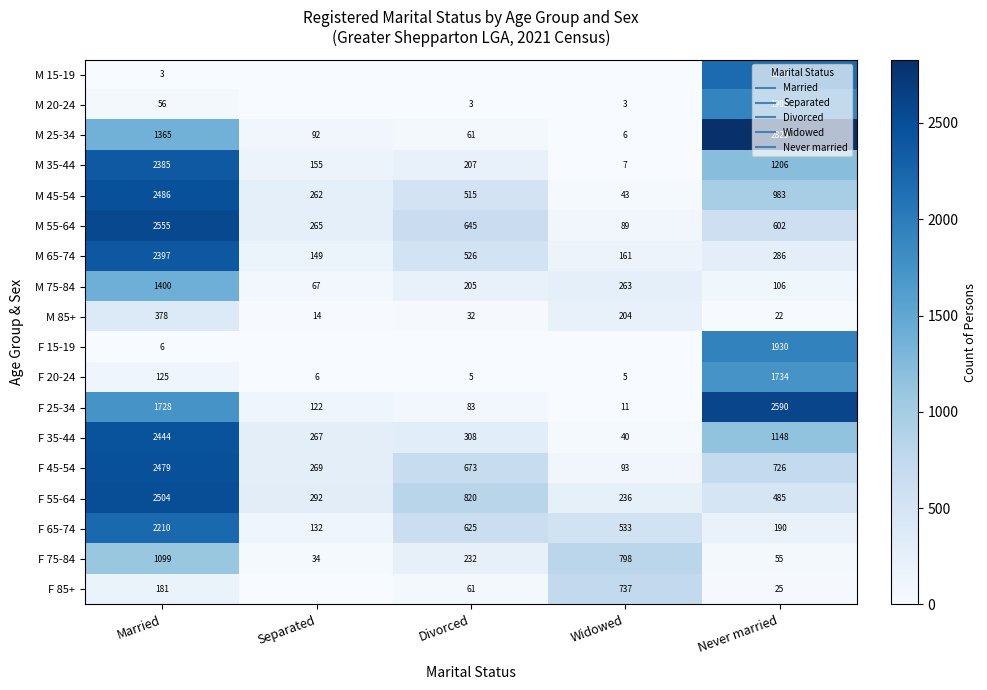

At which category is the sum across all series the highest?

Married